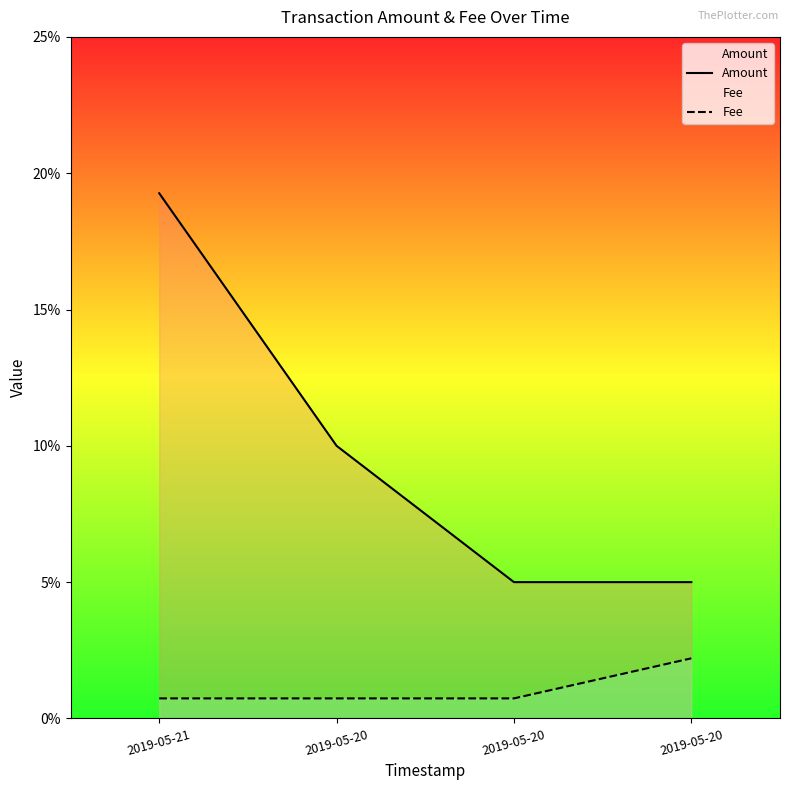

At which label does Amount reach its peak?

2019-05-21